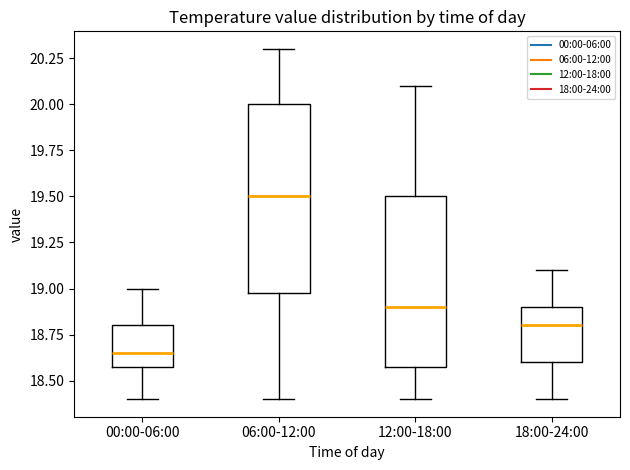

Which box's median line is the highest?

06:00-12:00